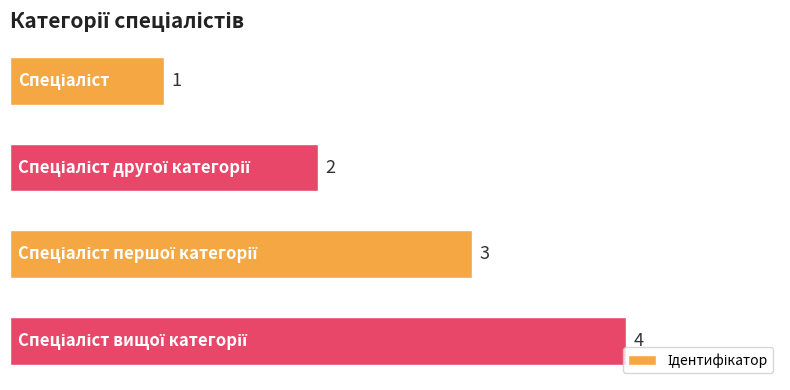

What is the value of the 1st bar from the top?

1